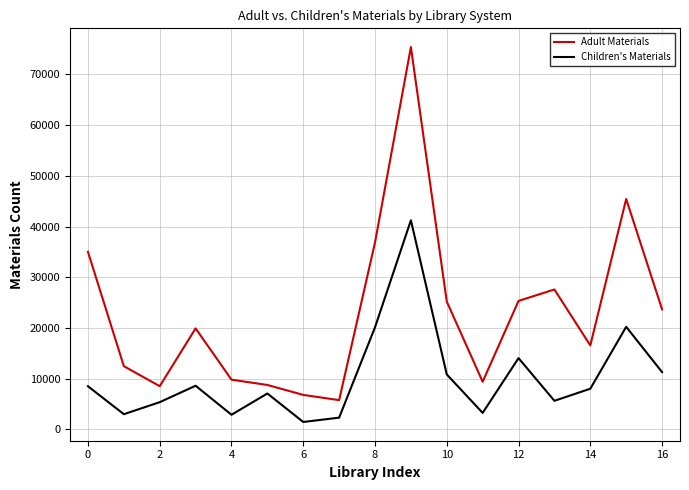

List the series in order of their peak value, highest first.

Adult Materials, Children's Materials